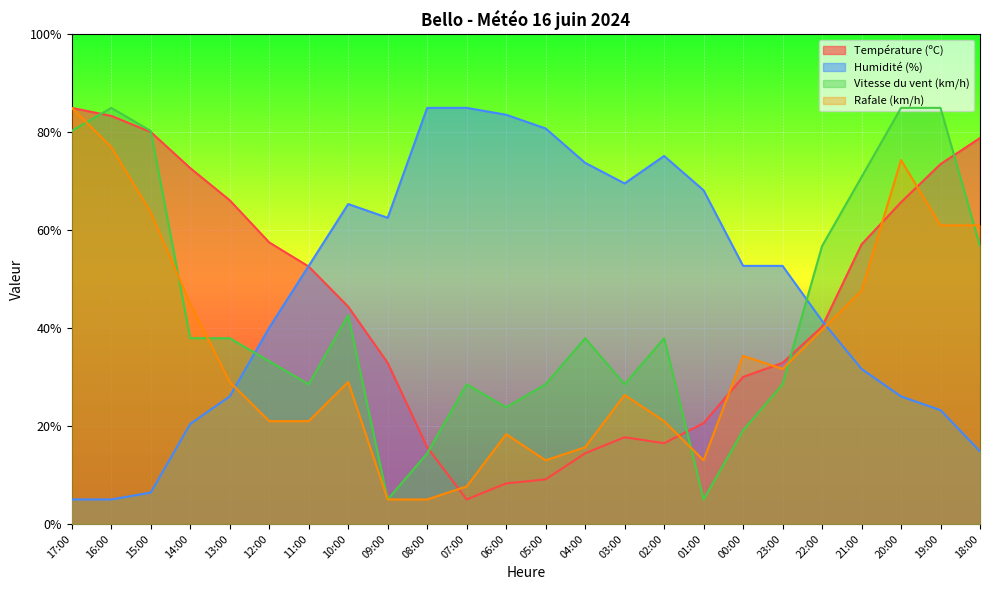

Which series has the largest range (max minus min)?

Température (ºC)